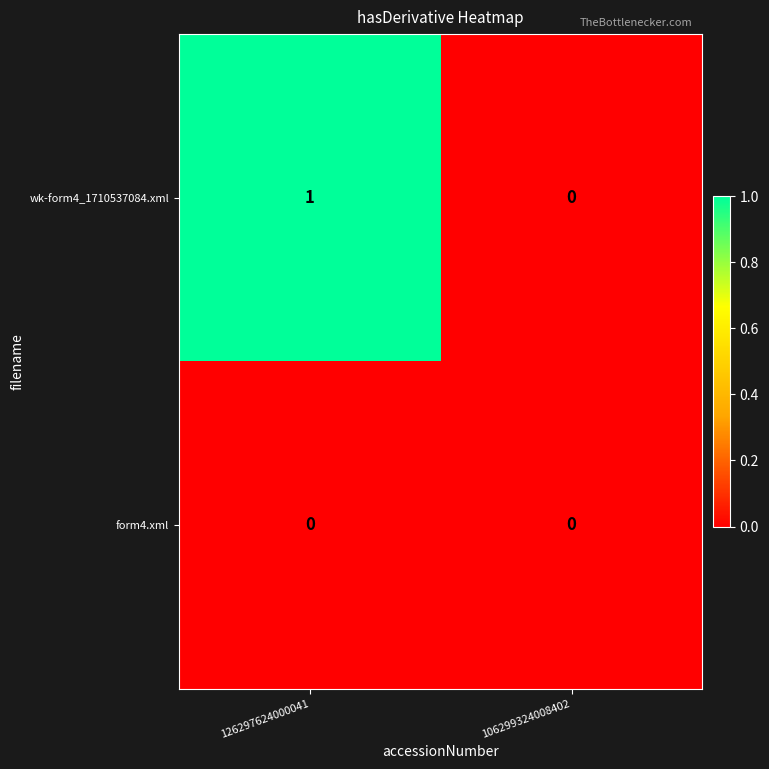

What is the maximum value shown in the chart?

1